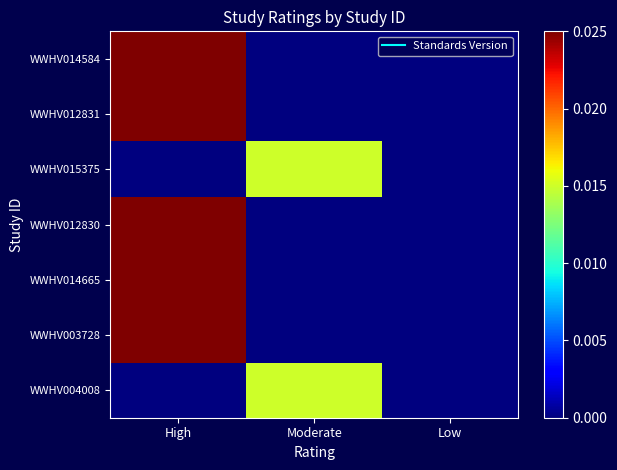

What is the total value across all series at High?

0.1